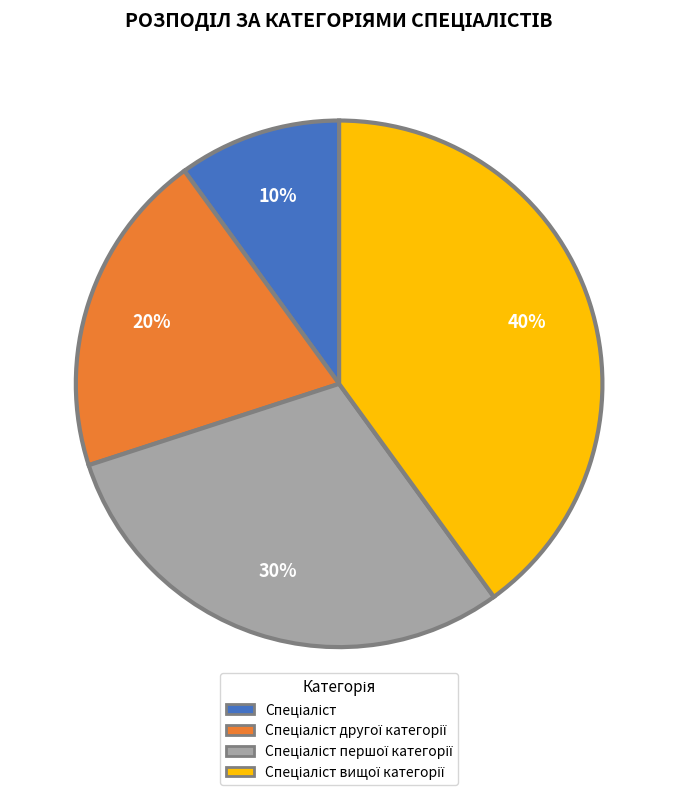

To the nearest percent, what is the average slice percentage?

25%